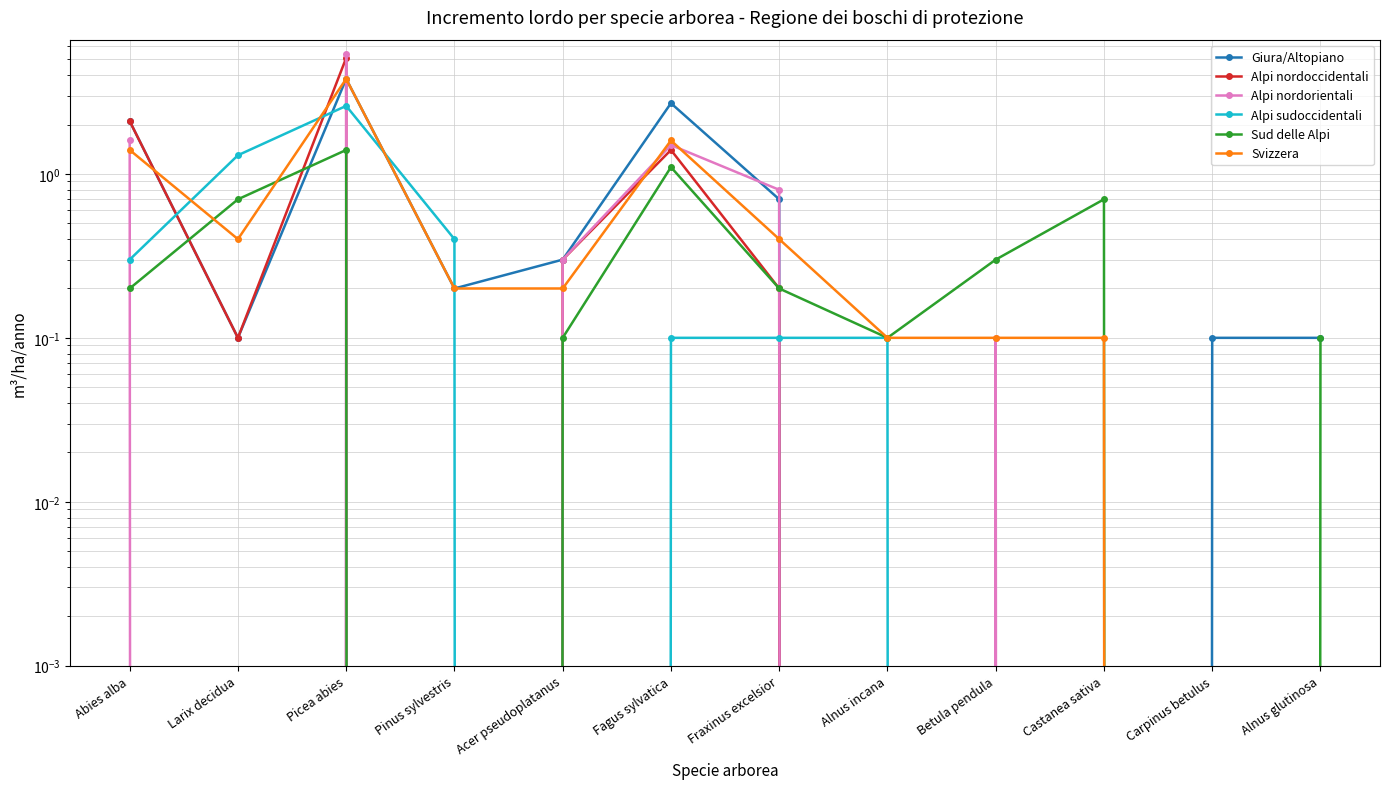

At which label does Alpi nordorientali reach its peak?

Picea abies